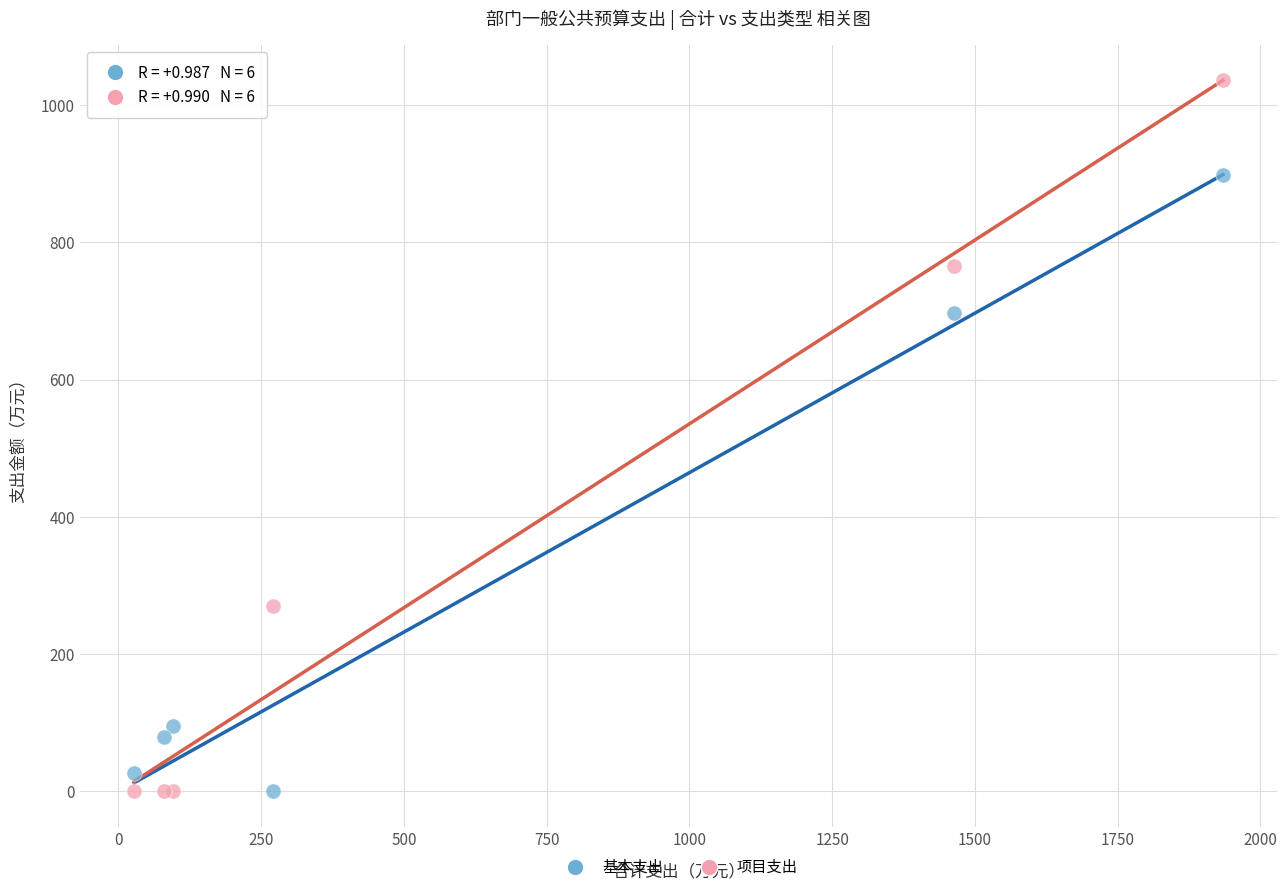

In the 项目支出 series, what Y value is closest to 518?

270.0